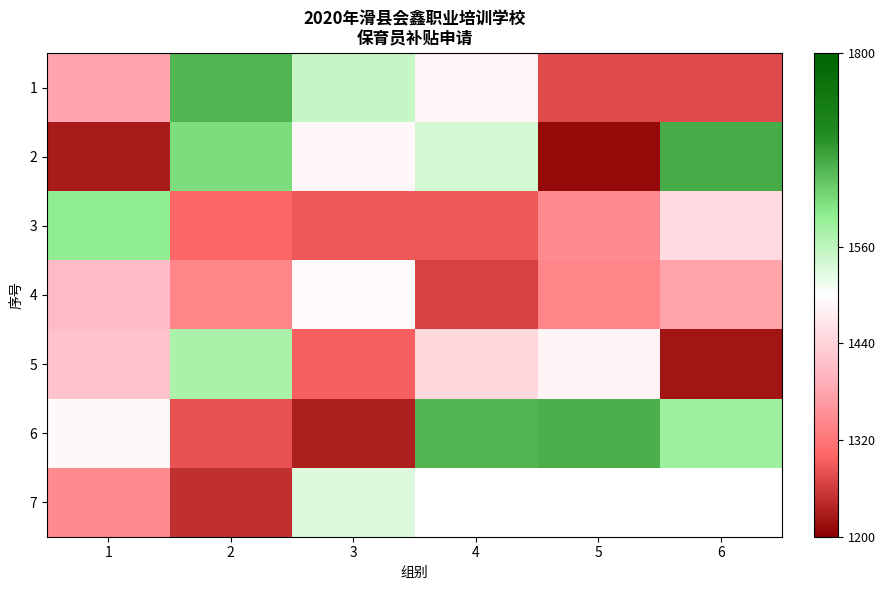

Rank the categories by 2 value from highest to lowest.

6, 2, 4, 3, 1, 5